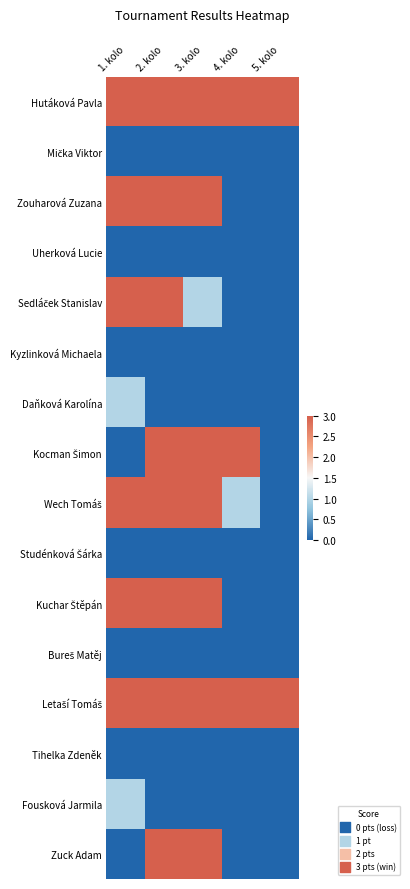

At which category does the chart reach its minimum across all series?

1. kolo